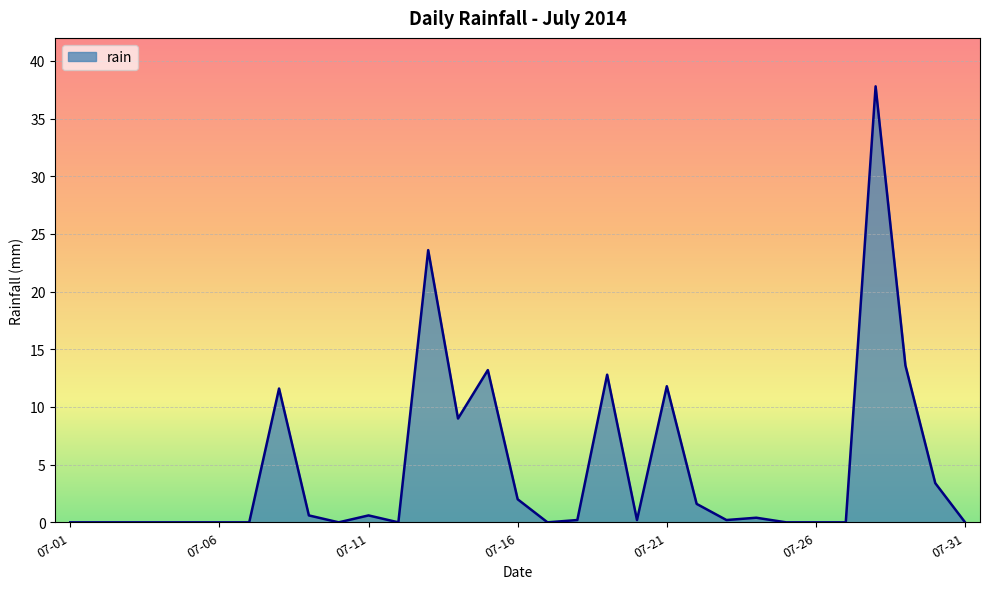

Reading left to right, extract all data points from this chart.

0.0	0.0	0.0	0.0	0.0	0.0	0.0	11.6	0.6	0.0	0.6	0.0	23.6	9.0	13.2	2.0	0.0	0.2	12.8	0.2	11.8	1.6	0.2	0.4	0.0	0.0	0.0	37.8	13.6	3.4	0.0